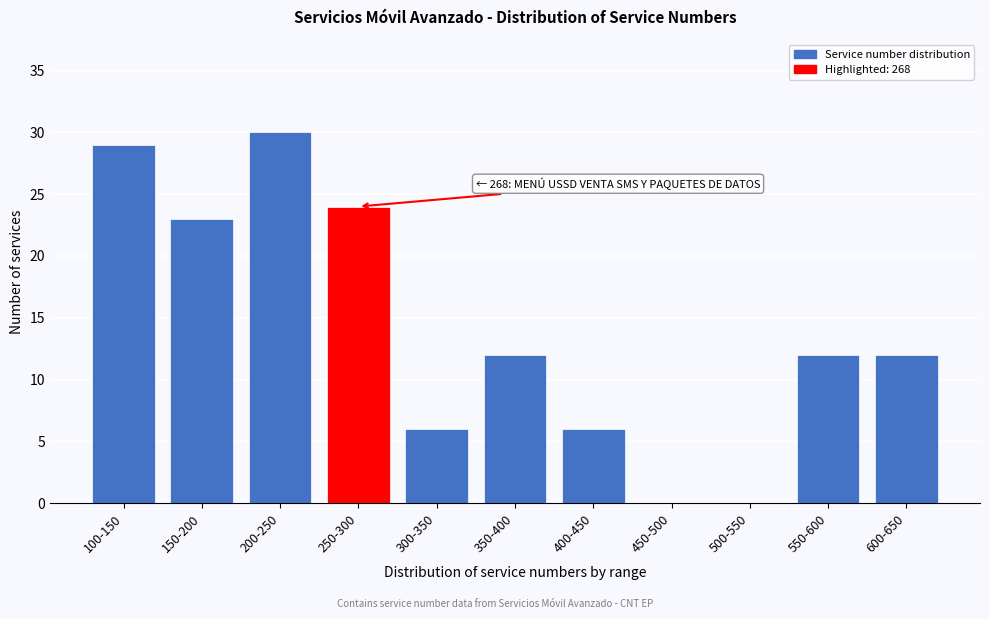

Reading right to left, extract all data points from this chart.

600-650=12	550-600=12	500-550=0	450-500=0	400-450=6	350-400=12	300-350=6	250-300=24	200-250=30	150-200=23	100-150=29